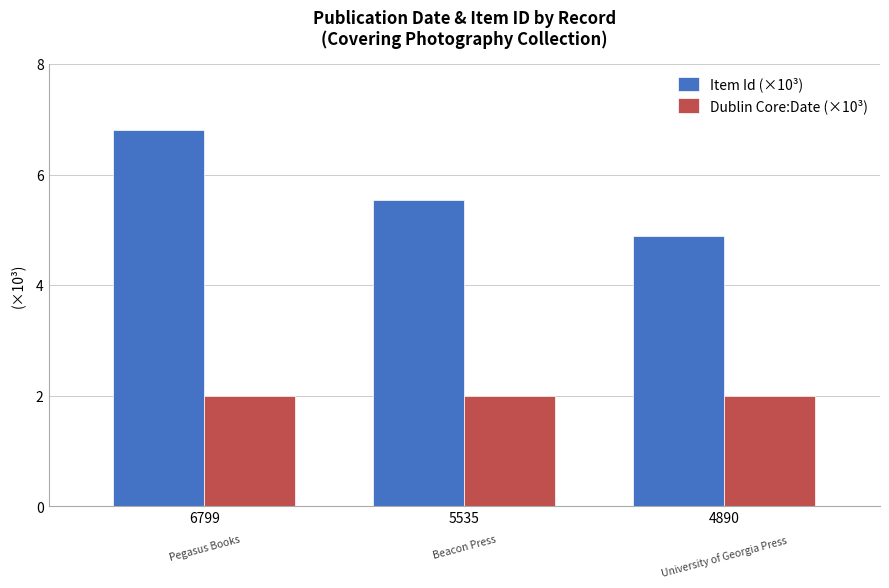

How many data points does each series have?

3